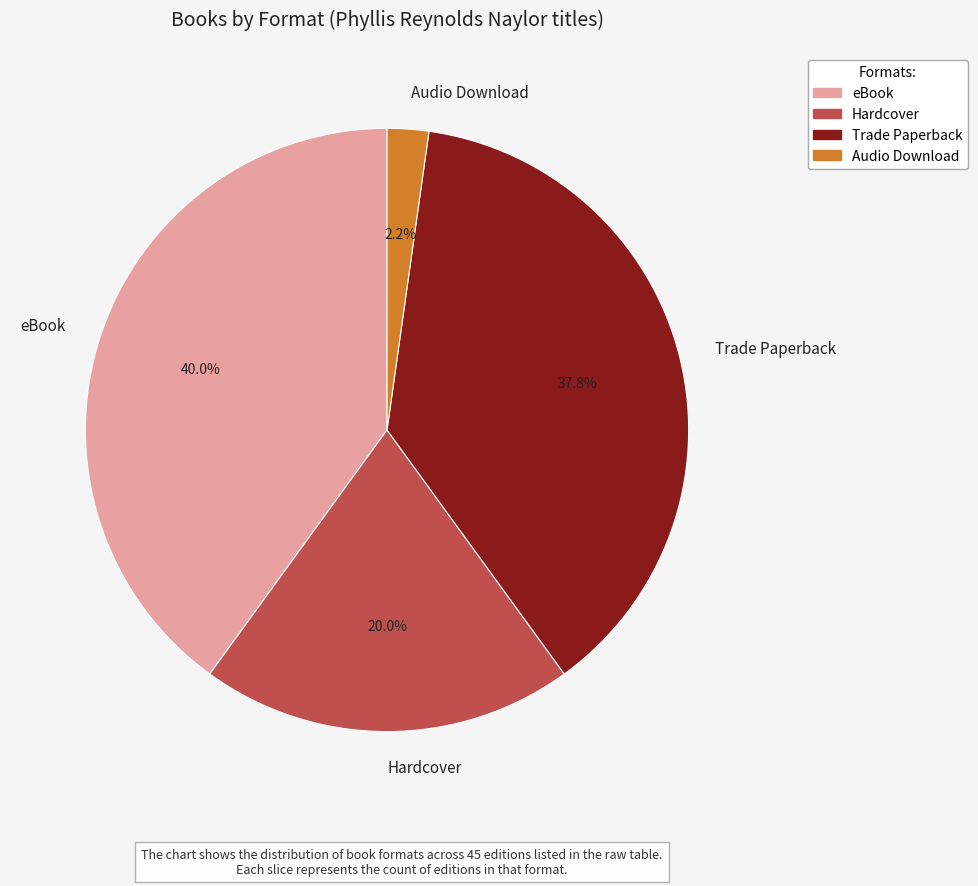

To the nearest percent, what is the combined percentage of Trade Paperback and Audio Download?

40%